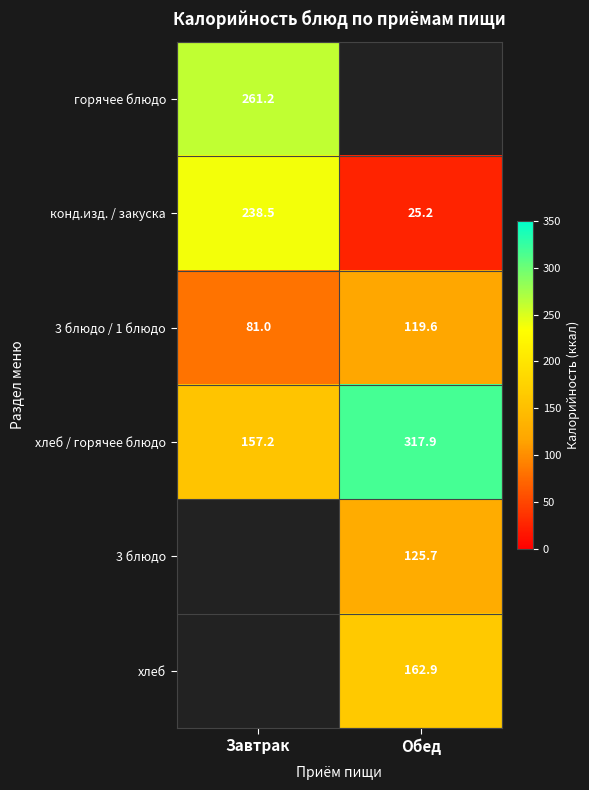

What is the sum of the 3 блюдо / 1 блюдо values at Обед and Завтрак?

200.6